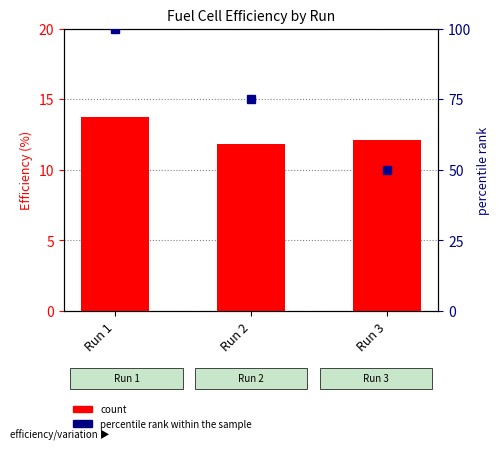

List the labels in order of percentile rank within the sample value, largest first.

Run 1, Run 2, Run 3